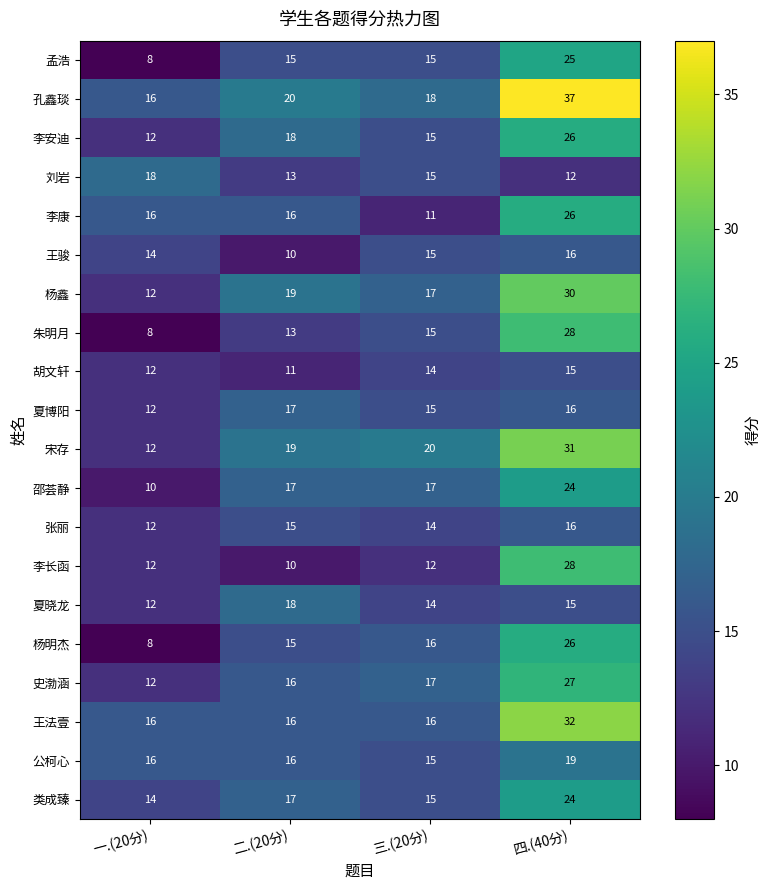

What is the sum of all 类成臻 values?

70